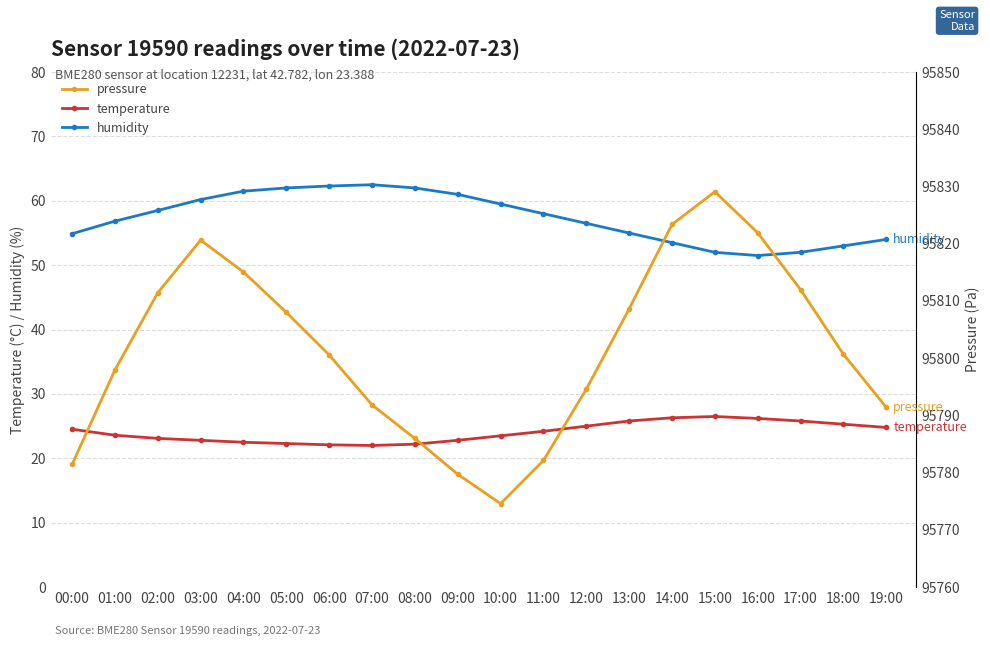

Is it true that temperature equals 24.8 at 19:00?

True